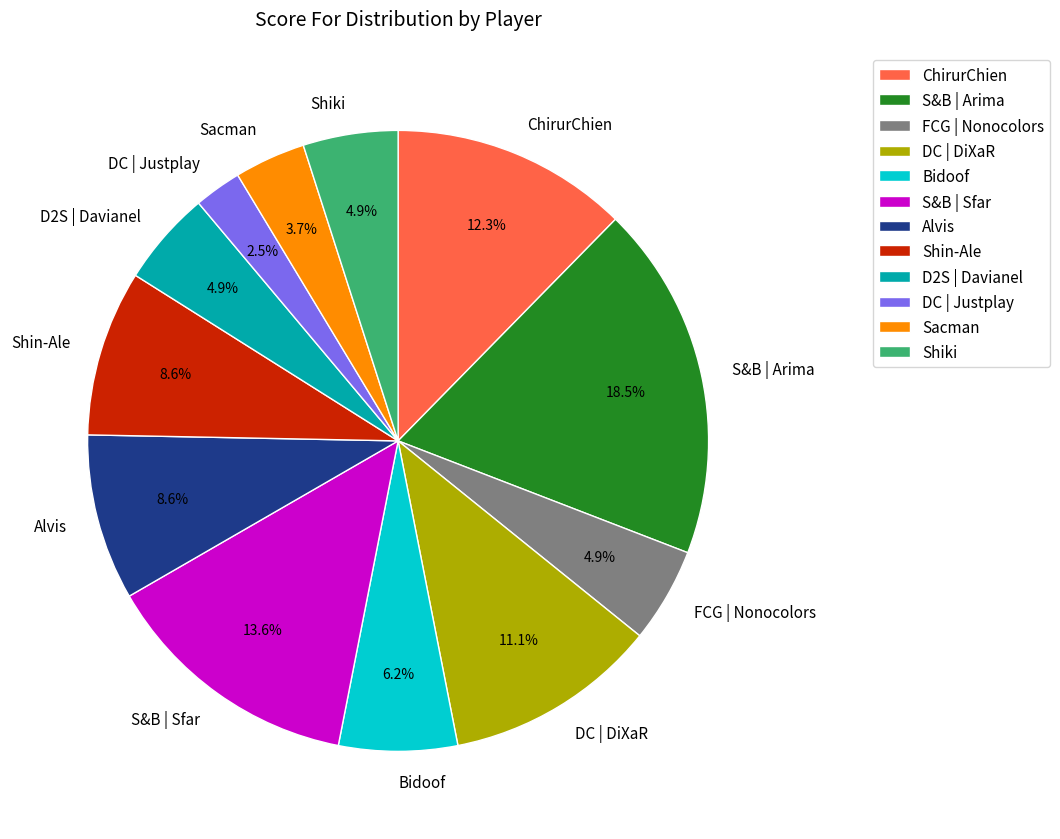

The Alvis slice represents 1% of the pie. True or false?

False